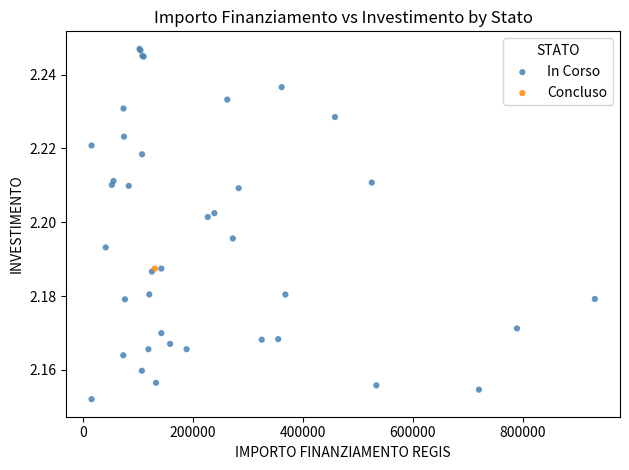

What are all the series names shown in the legend?

In Corso, Concluso